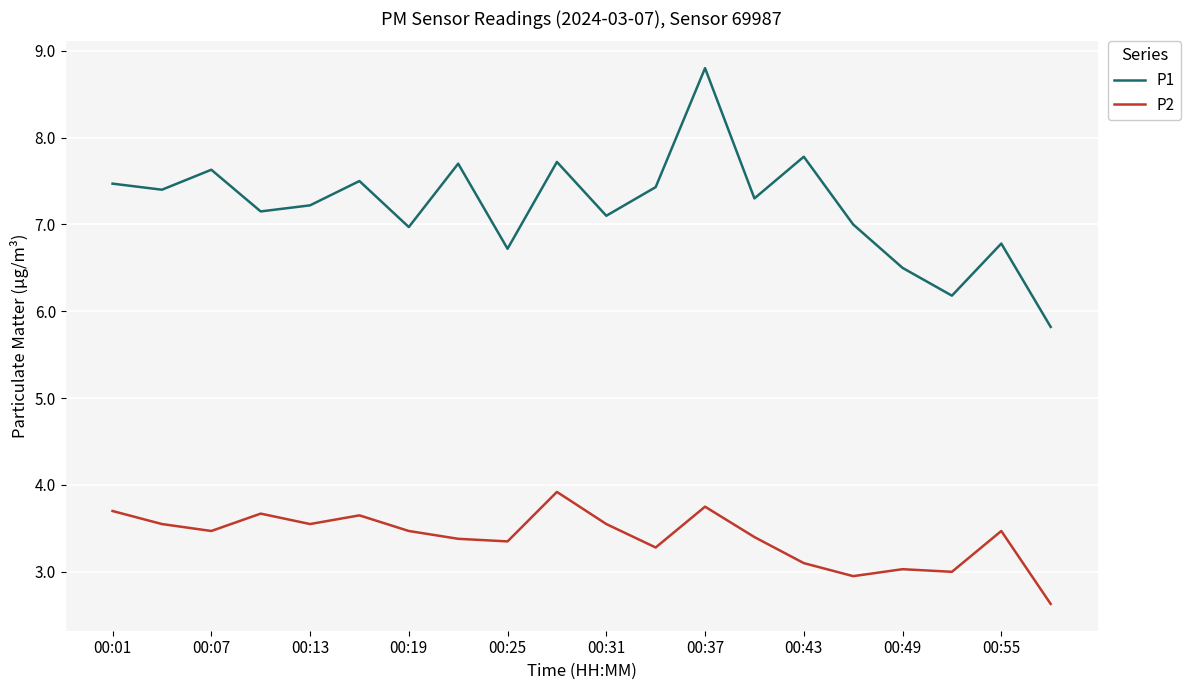

True or false: P2 and P1 intersect in this chart.

False